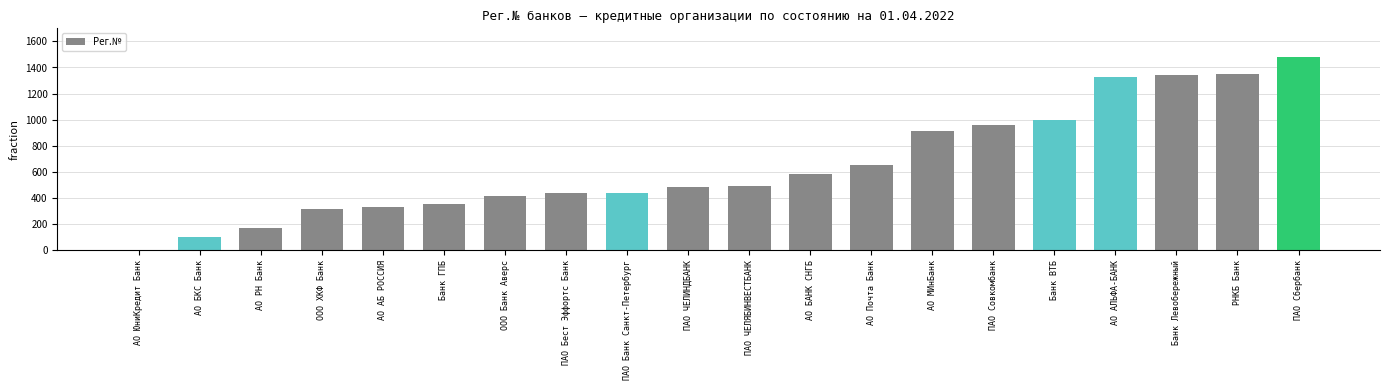

At which category does the chart reach its peak across all series?

ПАО Сбербанк